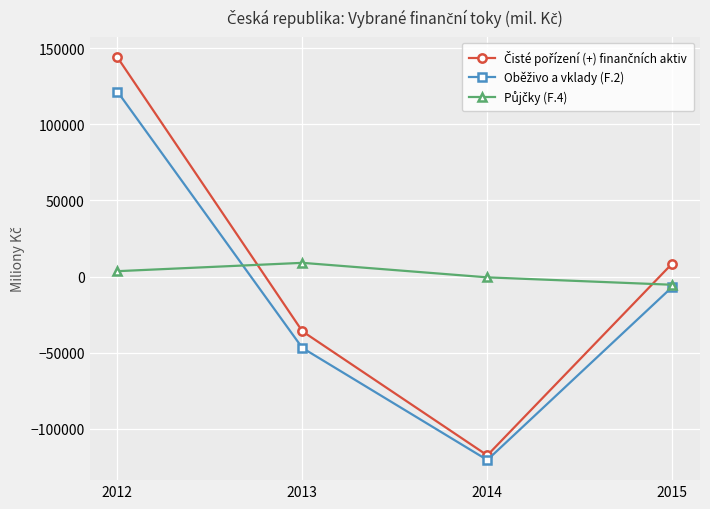

How many distinct data groups are displayed?

3